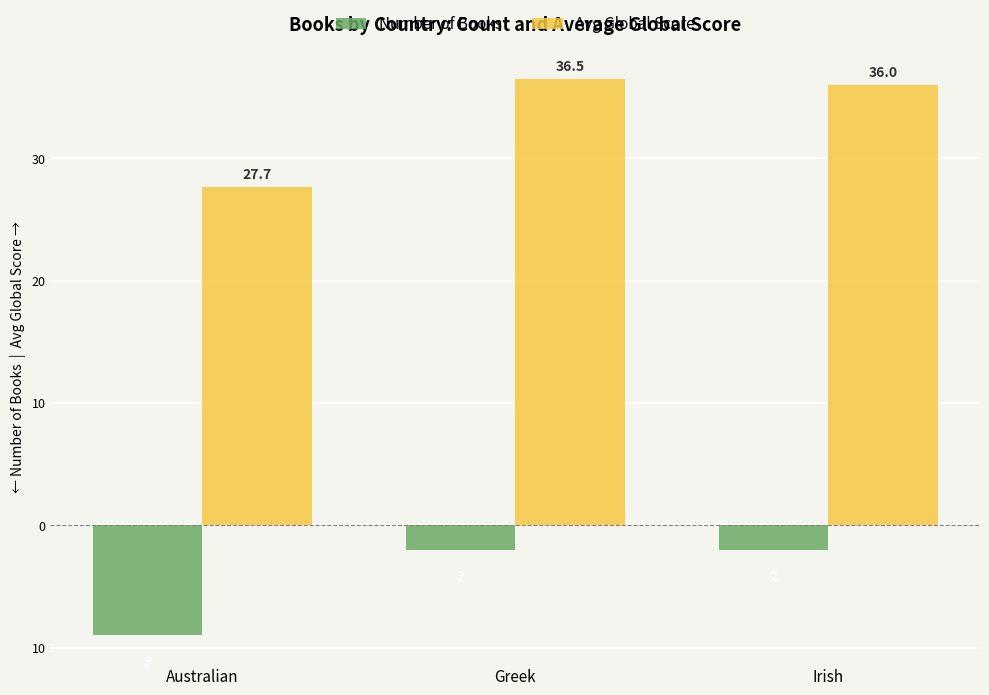

Reading right to left, extract all data points from this chart.

Number of Books: Irish=-2.0	Greek=-2.0	Australian=-9.0
Avg Global Score: Irish=36.0	Greek=36.5	Australian=27.7